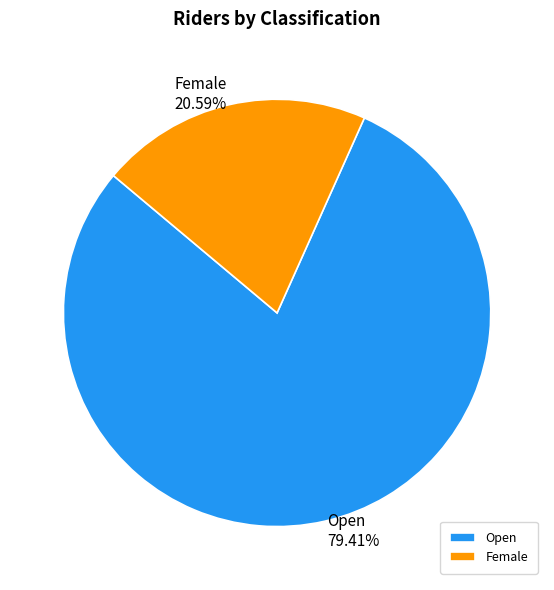

To the nearest percent, what portion does Open represent?

79%